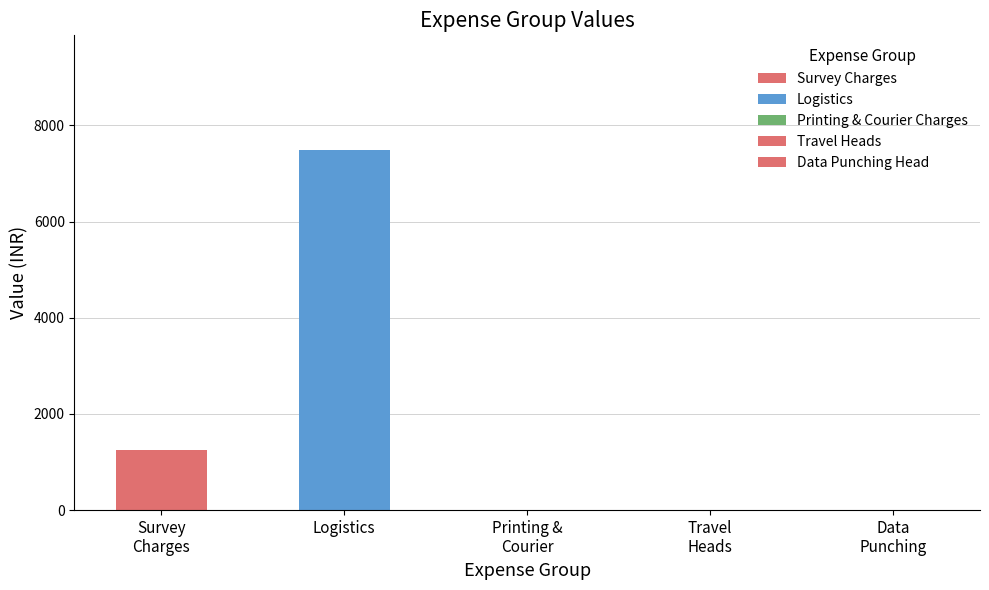

Are the bars grouped side by side (vs. stacked)?

Yes